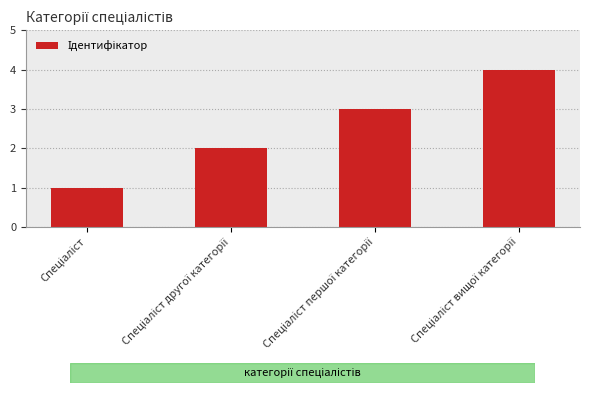

What is the sum of all values?

10